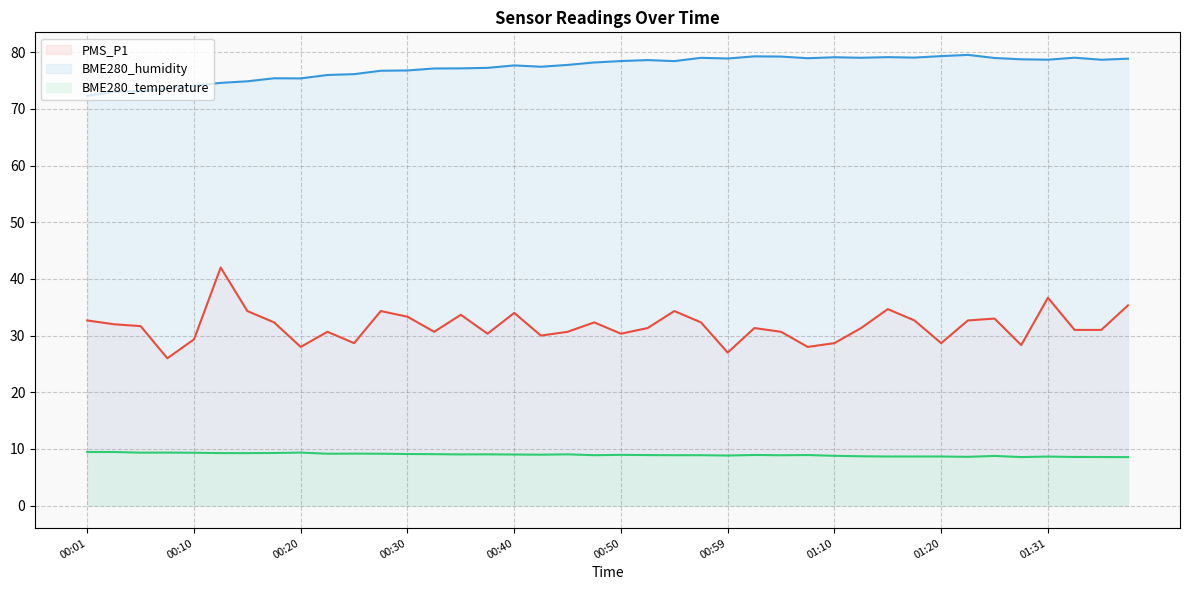

In BME280_humidity, how many points are higher than both neighbors (excluding endpoints)?

9